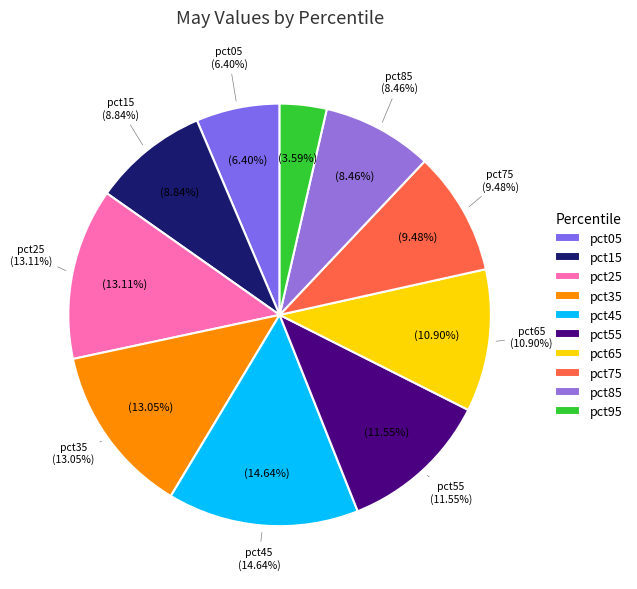

Which category has the biggest portion of the pie?

pct45